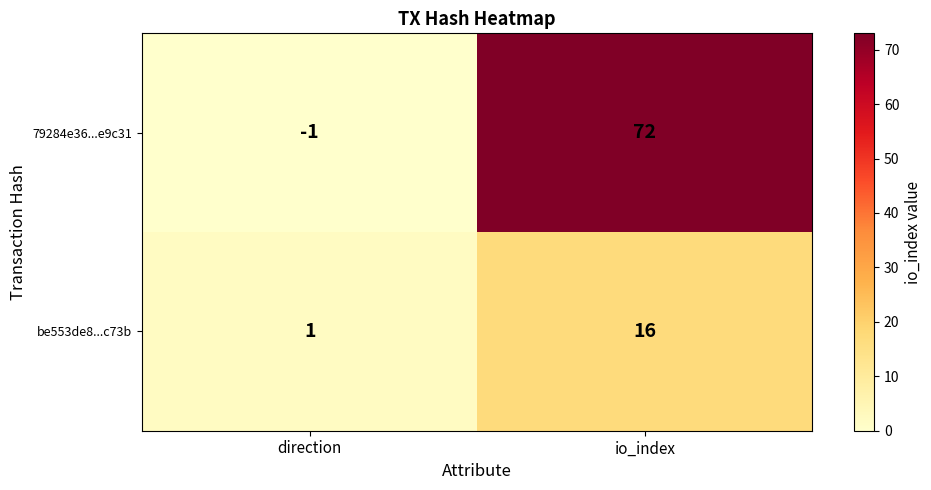

Which series changed the most between direction and io_index?

79284e36...e9c31